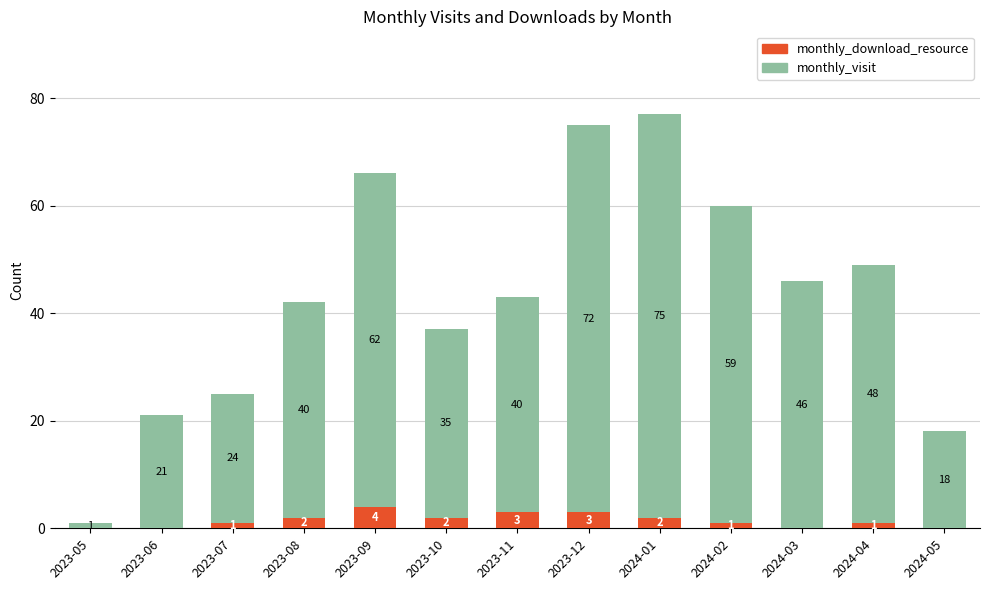

Reading left to right, transcribe the values for monthly_download_resource.

2023-05=0	2023-06=0	2023-07=1	2023-08=2	2023-09=4	2023-10=2	2023-11=3	2023-12=3	2024-01=2	2024-02=1	2024-03=0	2024-04=1	2024-05=0